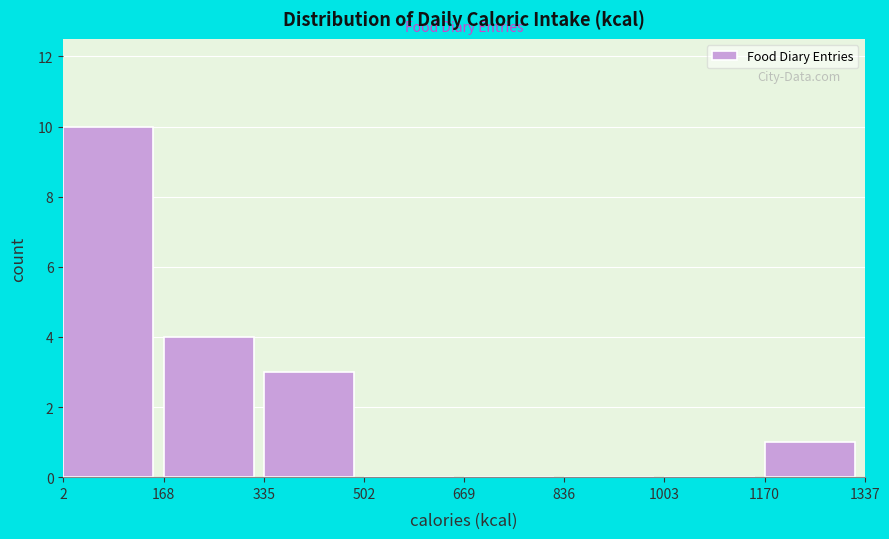

Reading left to right, list every bar in this chart as the range it spans on the x-axis followed by its height. The values are not printed on the chart, so give them approximately, as read against the axis.

2 to 168: 10
168 to 335: 4
335 to 502: 3
502 to 669: 0
669 to 836: 0
836 to 1003: 0
1003 to 1170: 0
1170 to 1337: 1